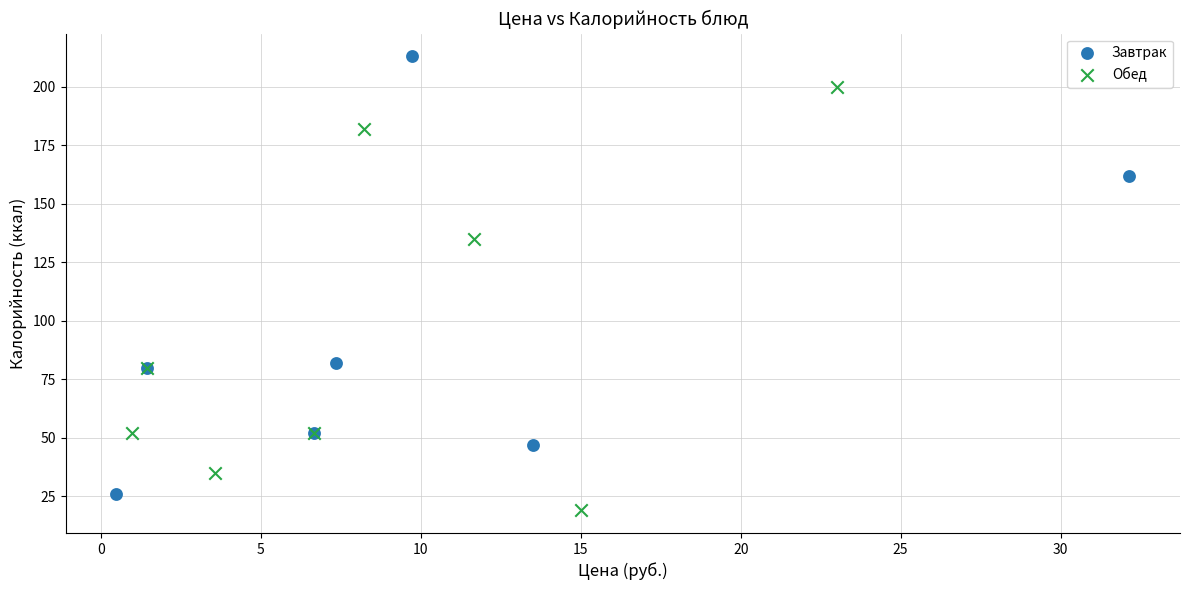

Which series reaches the maximum Y coordinate?

Завтрак